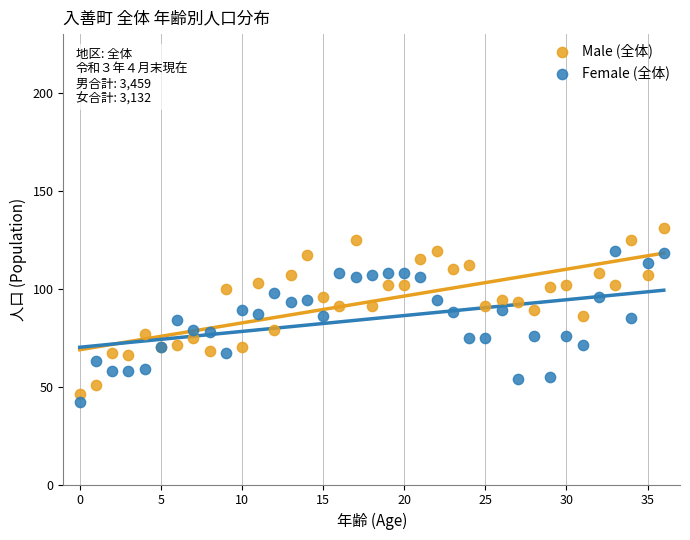

What are all the series names shown in the legend?

Male (全体), Female (全体)